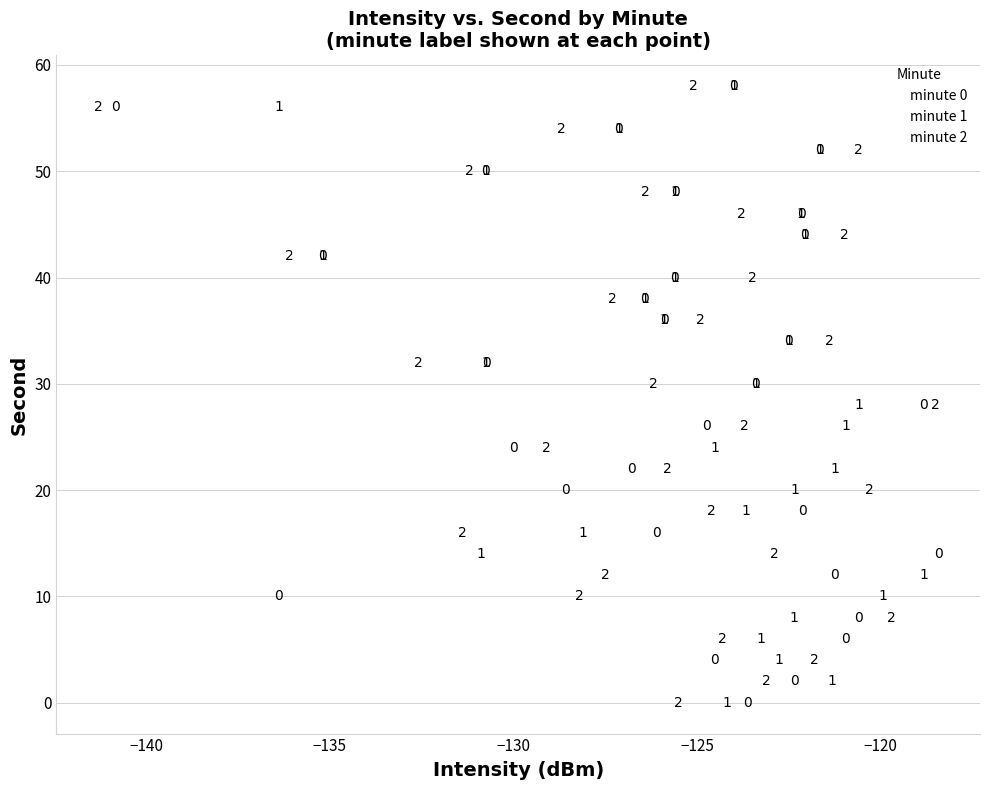

What are all the series names shown in the legend?

minute 0, minute 1, minute 2